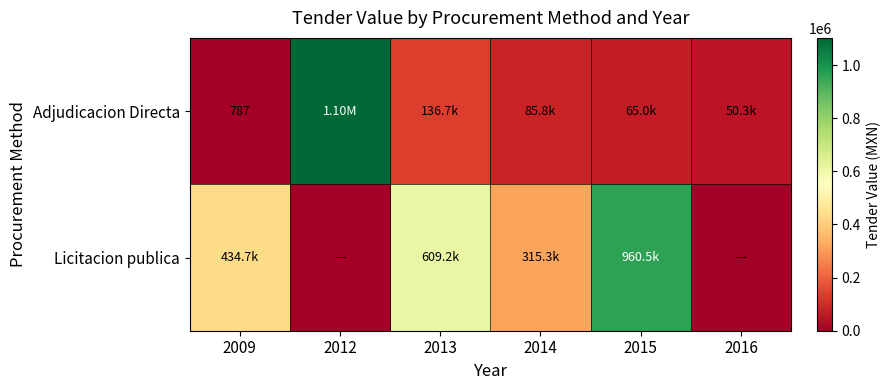

What is the maximum value for Licitacion publica?

960480.0